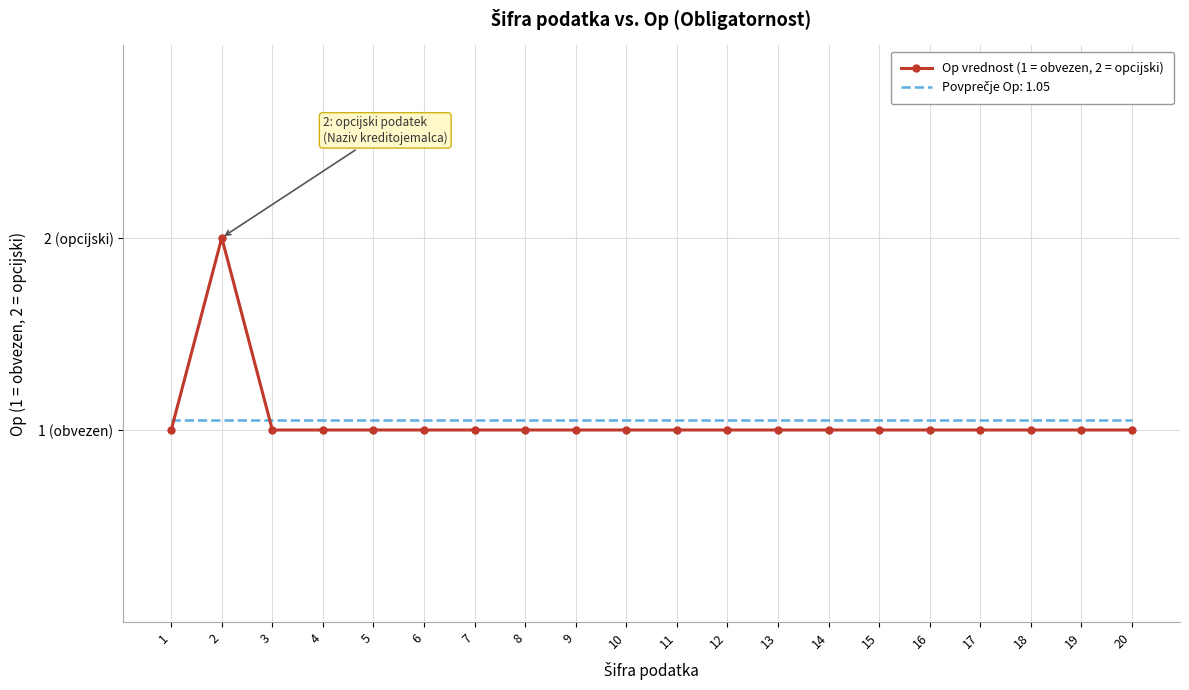

Which has a higher value, 2 or 5?

2